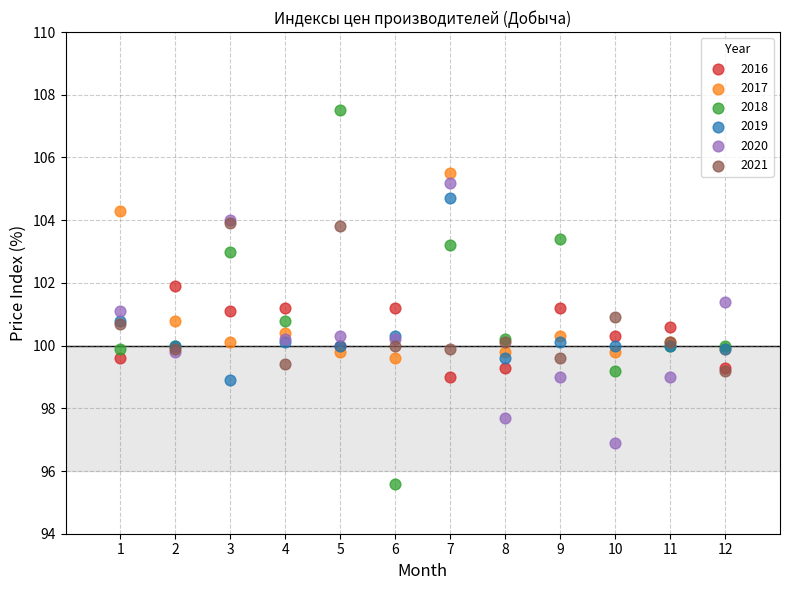

What are all the series names shown in the legend?

2016, 2017, 2018, 2019, 2020, 2021